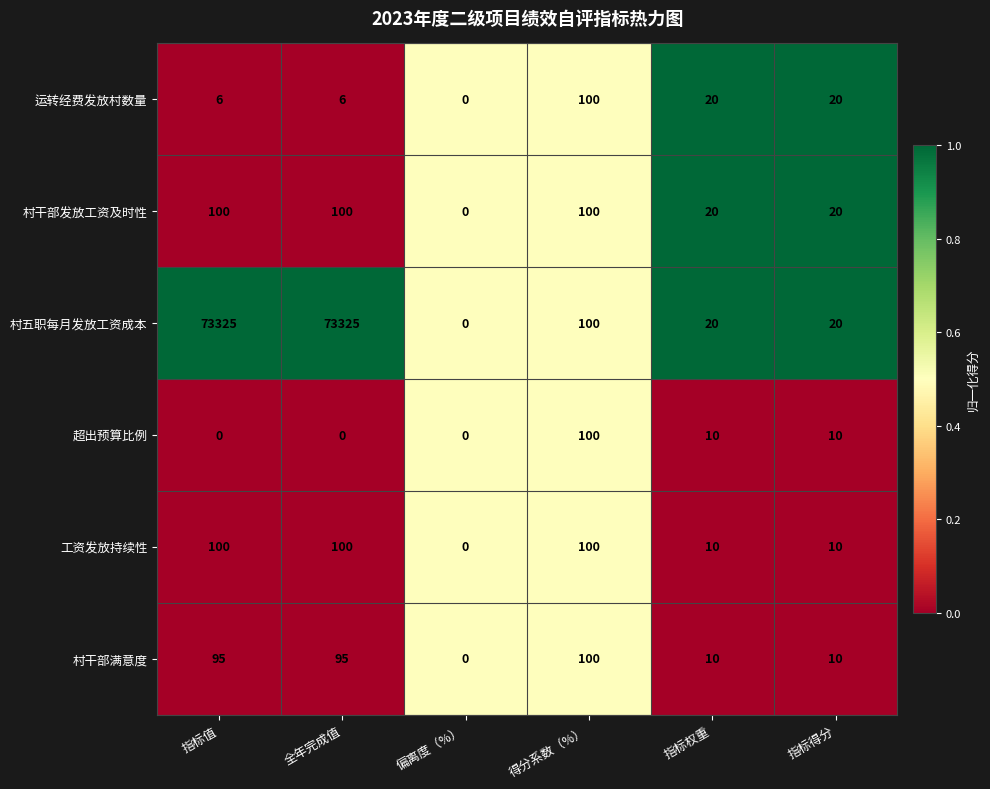

Read the 村五职每月发放工资成本 value at 指标权重.

20